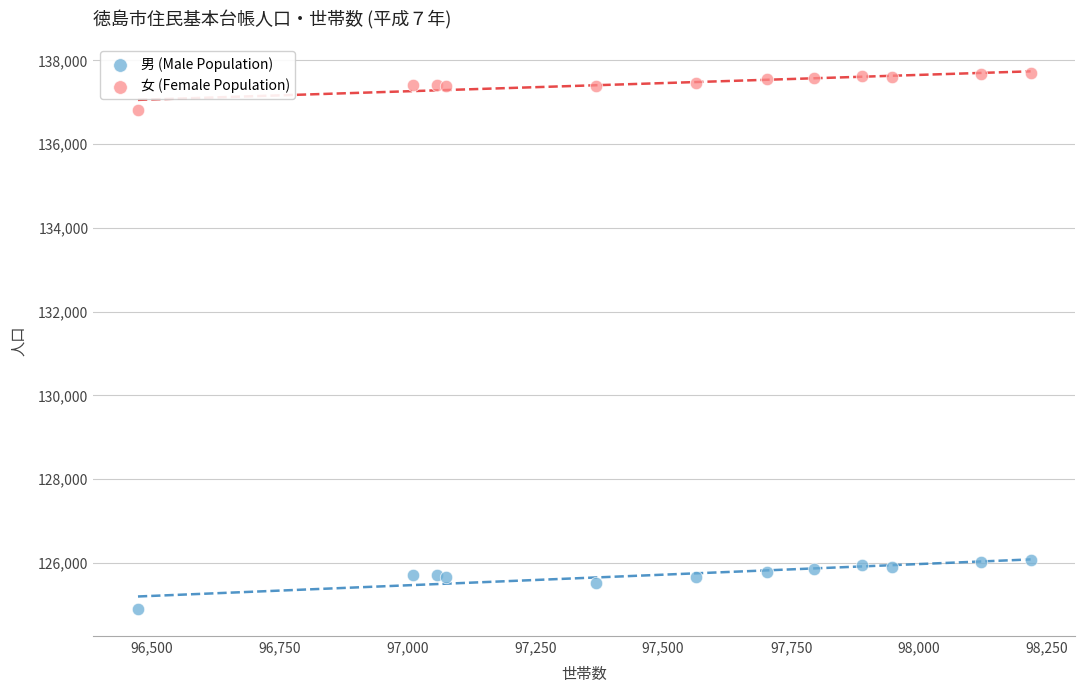

Which series reaches the maximum Y coordinate?

女 (Female Population)